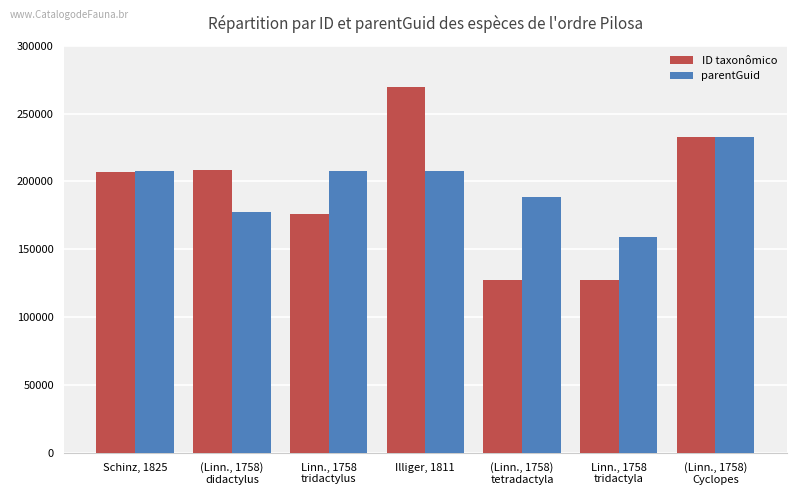

At how many categories does at least one series exceed 166422?

6